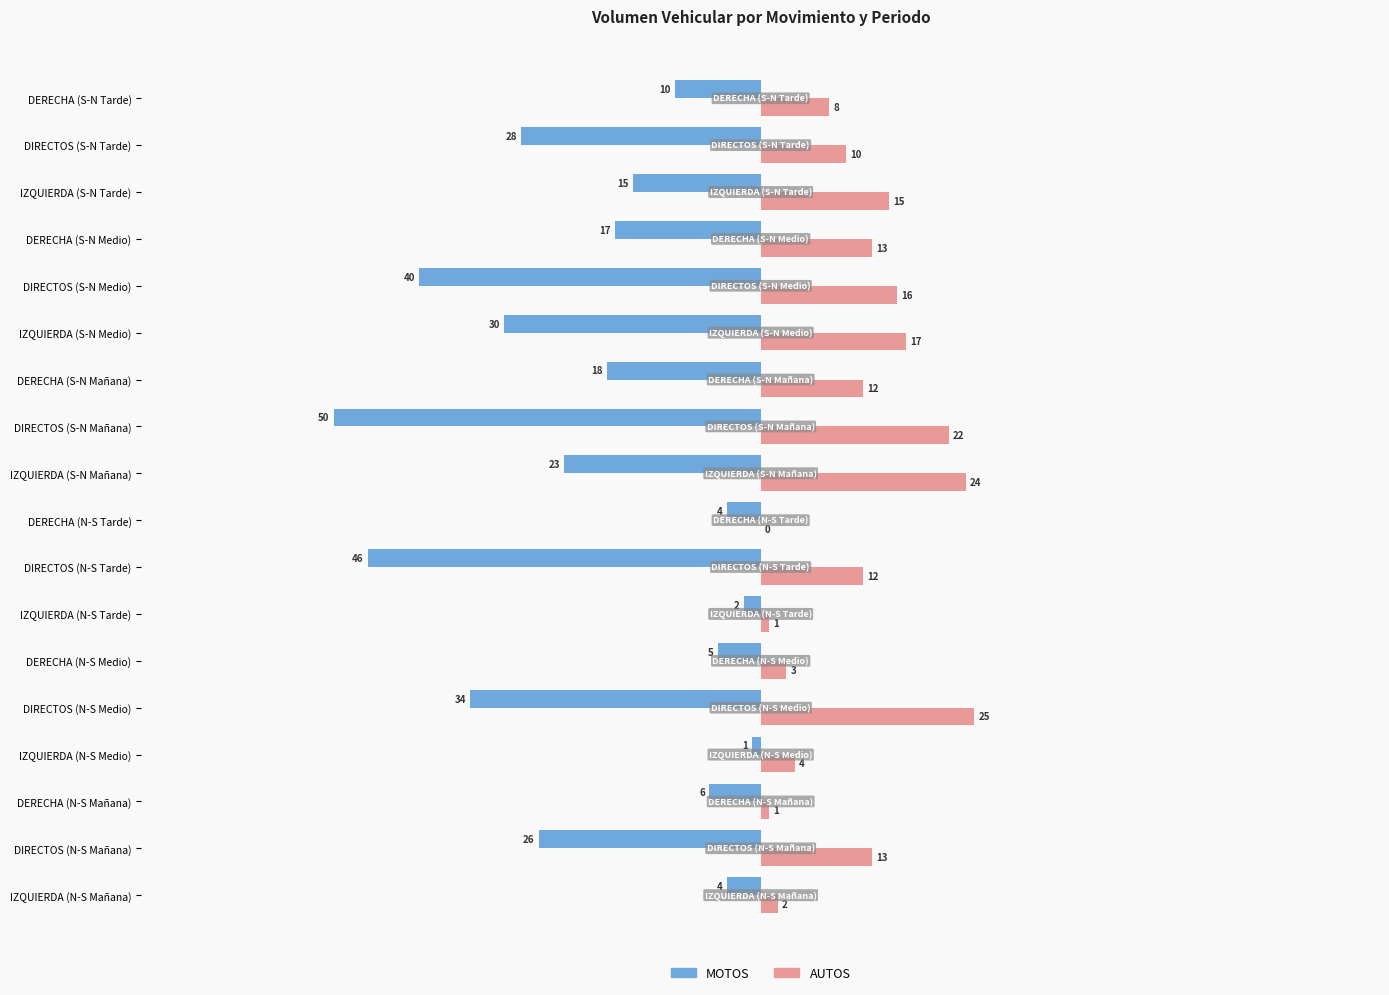

Between IZQUIERDA (N-S Mañana) and DIRECTOS (N-S Tarde), which series saw the biggest shift?

MOTOS